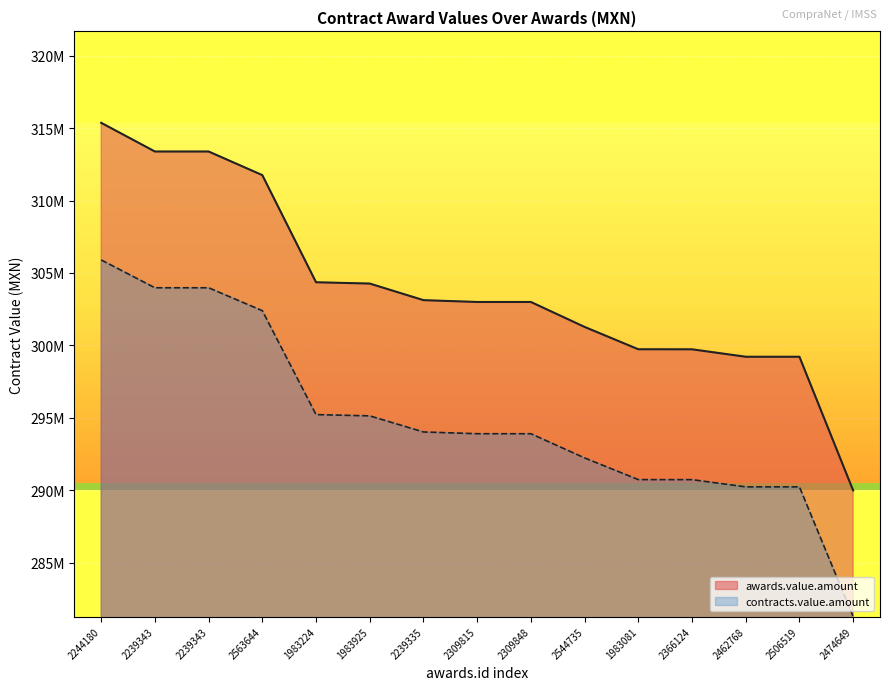

Between 2563644 and 2244180, which is larger?

2244180